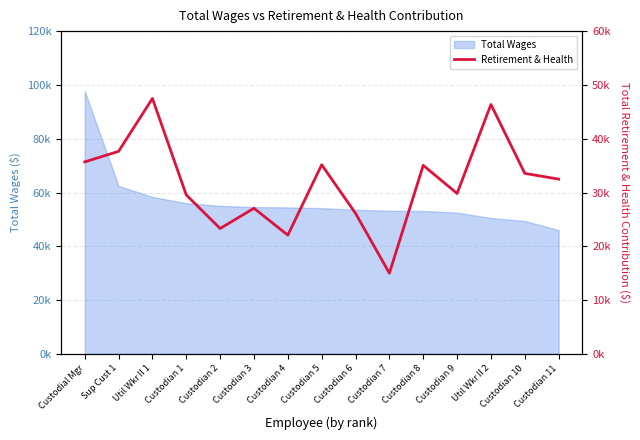

How many interior local peaks (higher than both neighbors) does the data have?

5